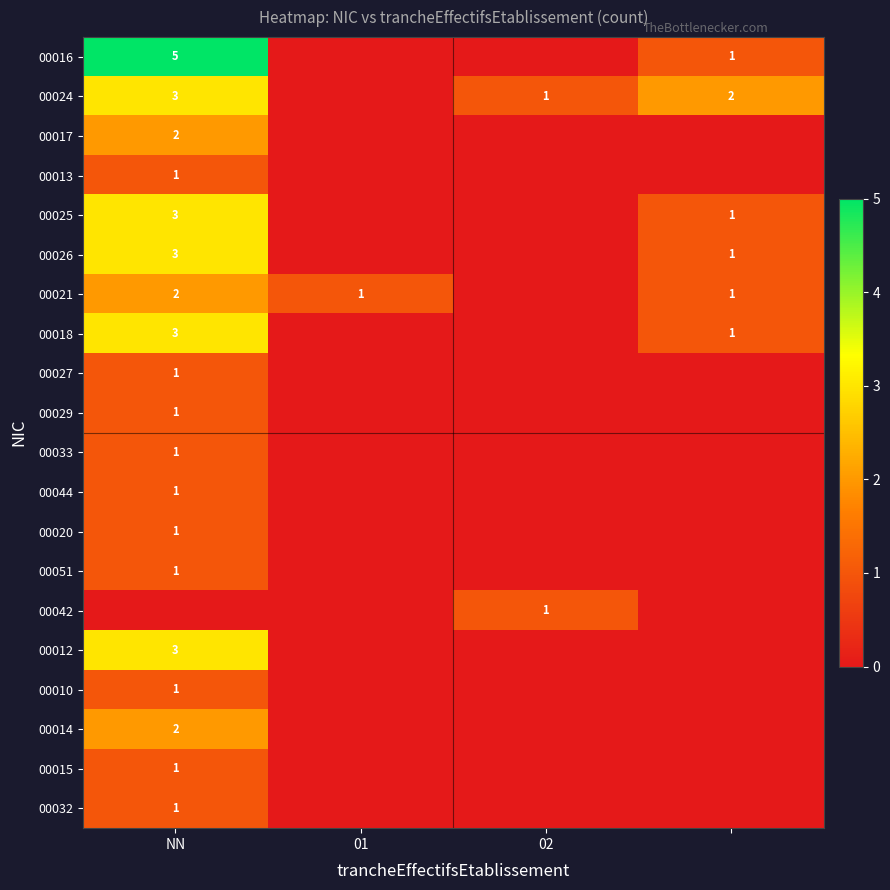

Is it true that 00029 equals 0 at NN?

False